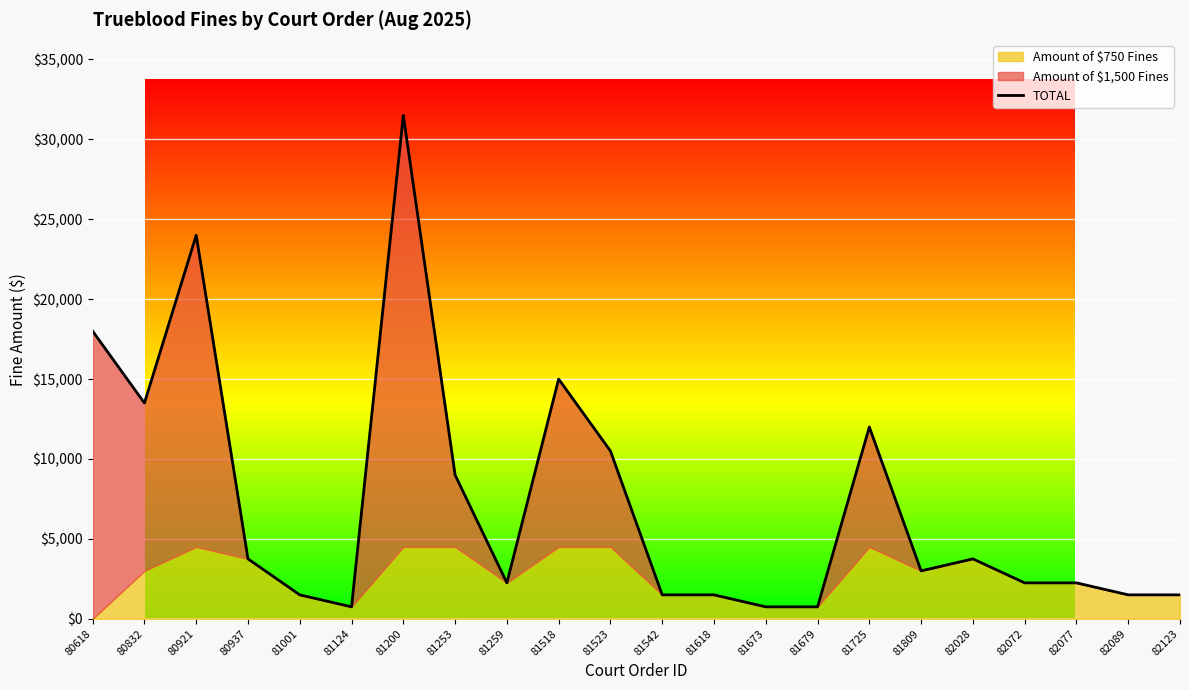

Rank the categories by value from highest to lowest.

81200, 80921, 80618, 81518, 80832, 81725, 81523, 81253, 80937, 82028, 81809, 81259, 82072, 82077, 81001, 81542, 81618, 82089, 82123, 81124, 81673, 81679